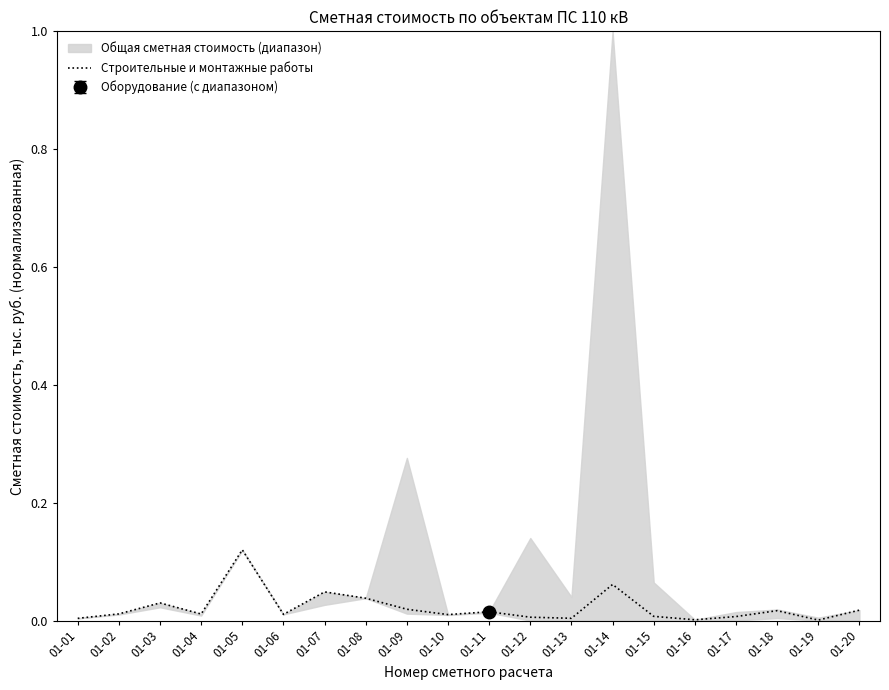

The value at 01-05 is 0.1. True or false?

True